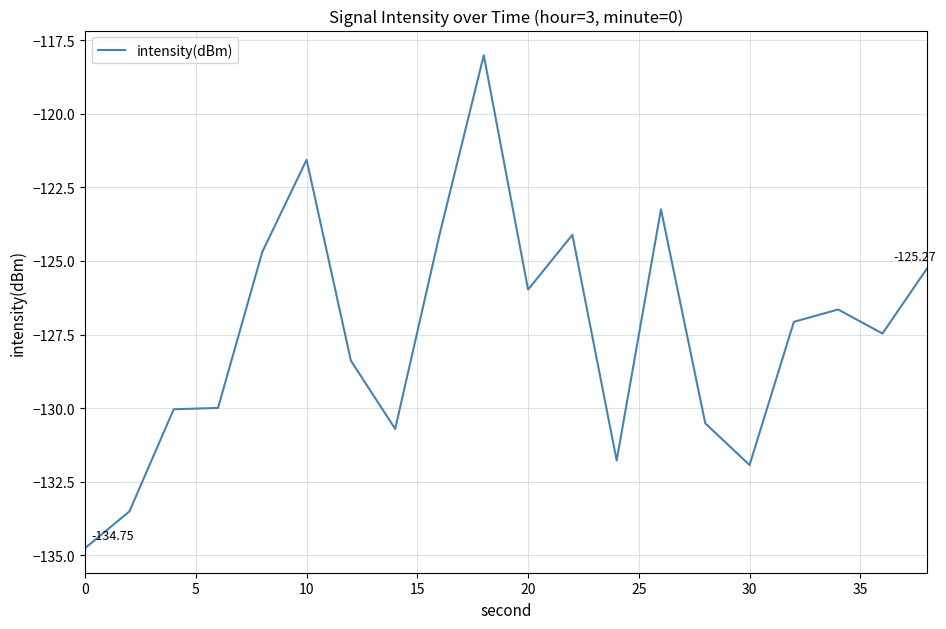

How many distinct data groups are displayed?

1